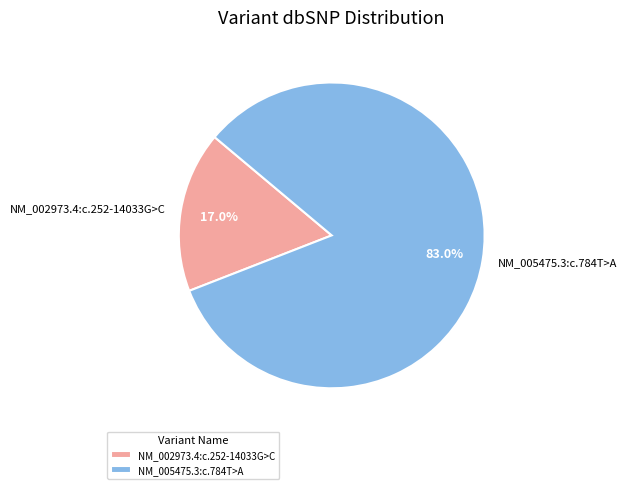

To the nearest percent, what percentage of the pie is NM_002973.4:c.252-14033G>C?

17%